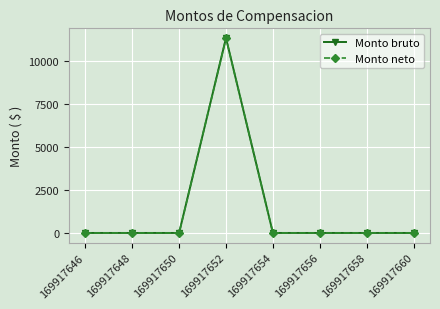

Reading left to right, transcribe all the data shown in this chart.

Monto bruto: 0	0	0	11360	0	0	0	0
Monto neto: 0	0	0	11360	0	0	0	0